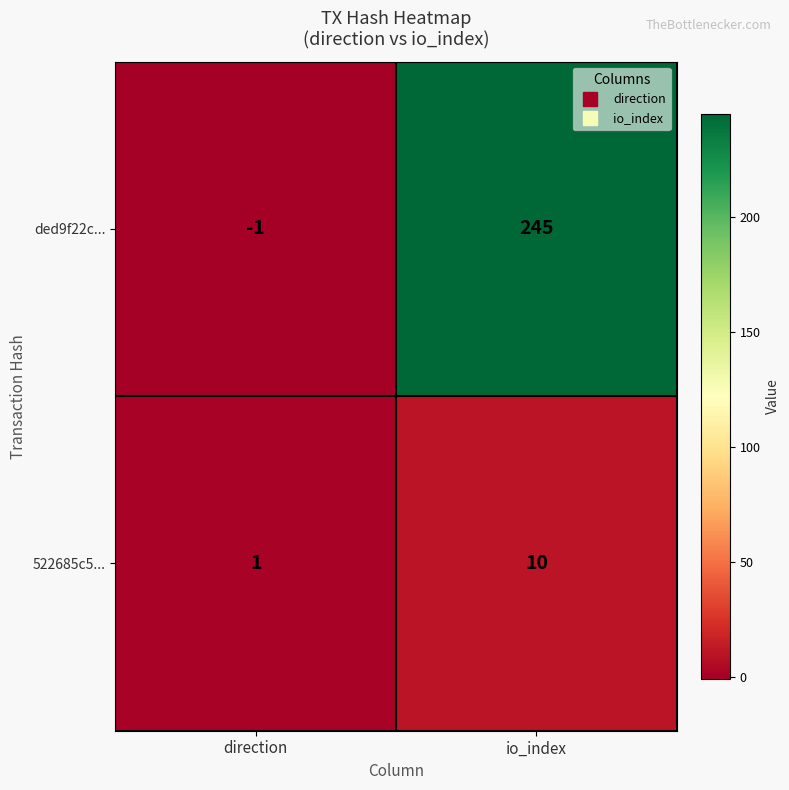

Reading left to right, extract all data points from this chart.

ded9f22c...: direction=-1	io_index=245
522685c5...: direction=1	io_index=10